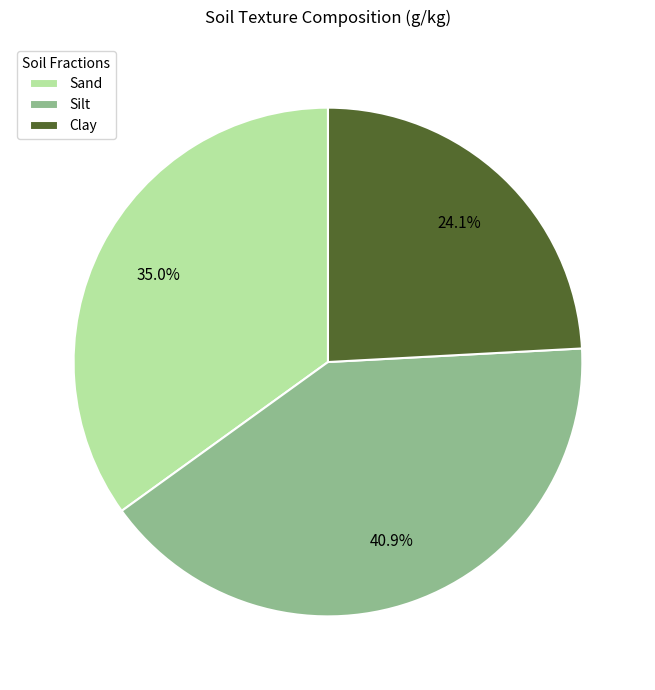

To the nearest percent, what is the difference between the largest and smallest slice percentages?

17%